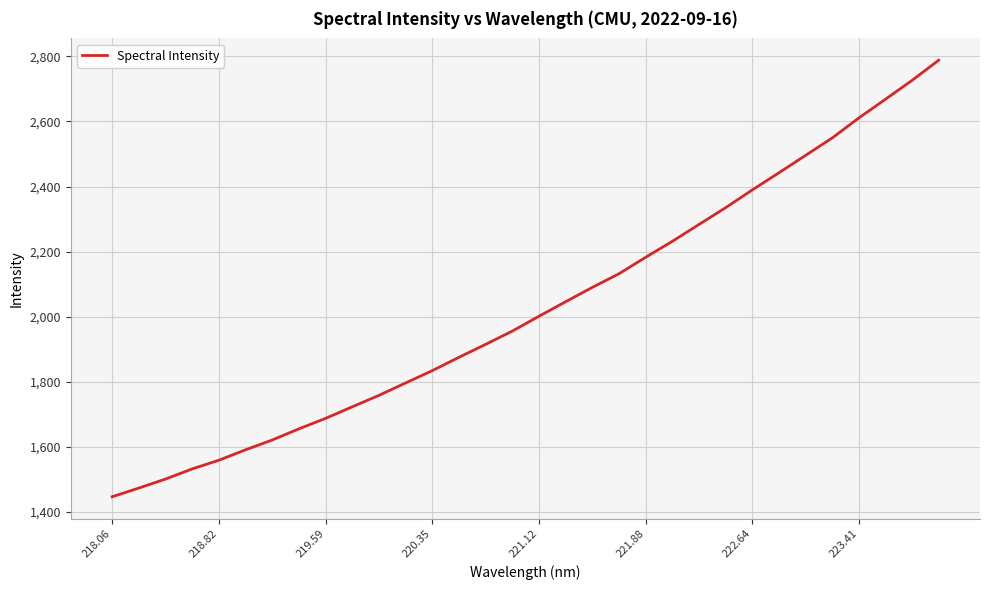

Count the number of values greater than 2001.

16